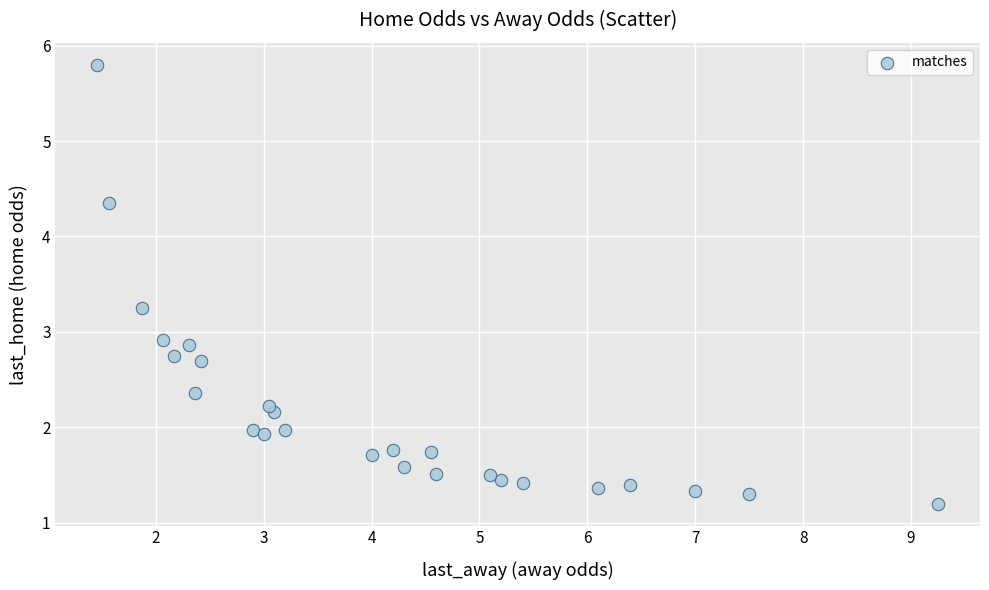

What Y value in the scatter plot is closest to 3?

2.9